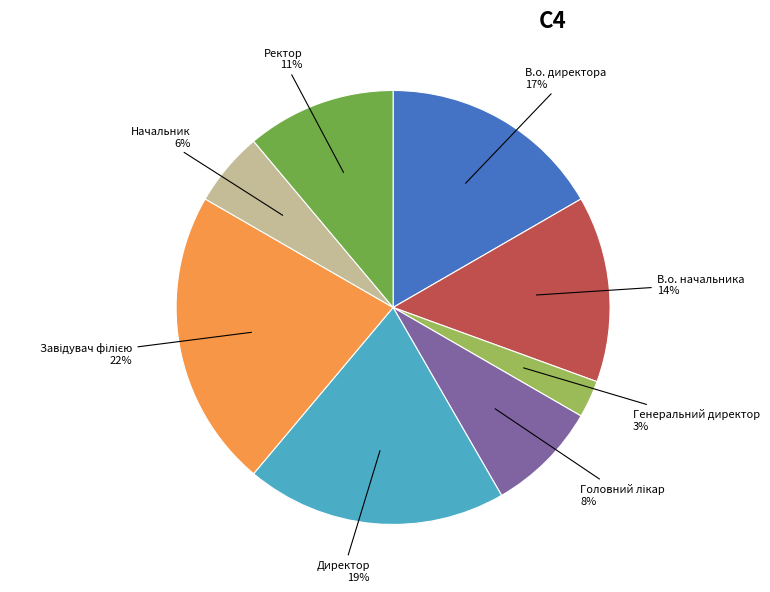

Is it true that В.о. директора is 3% of the pie?

False